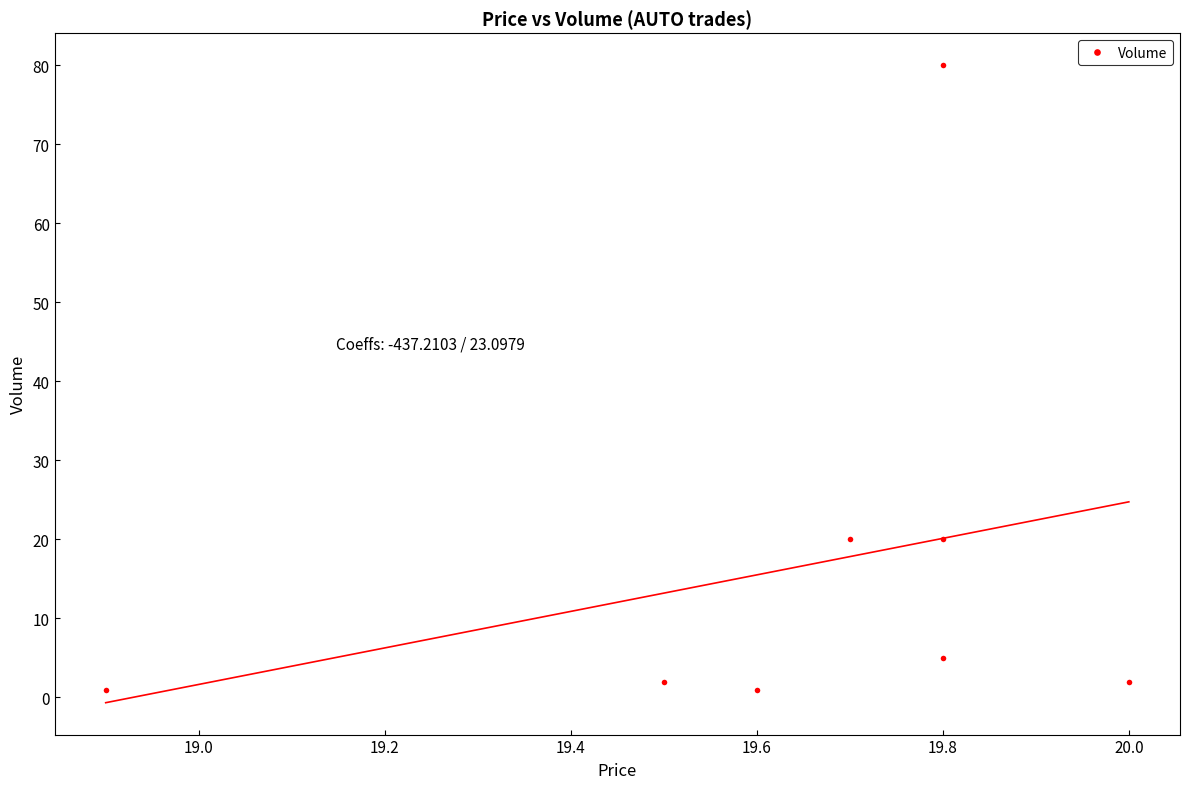

Is this an area chart (filled region under the line)?

No